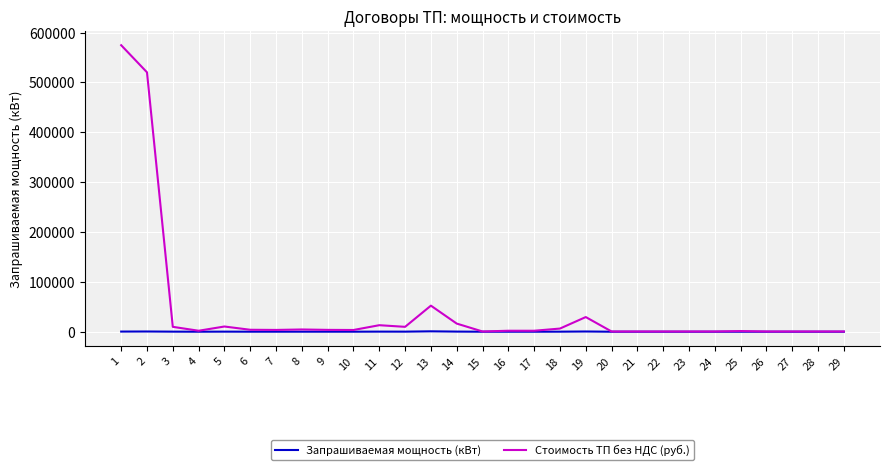

What is the maximum value shown in the chart?

574760.5